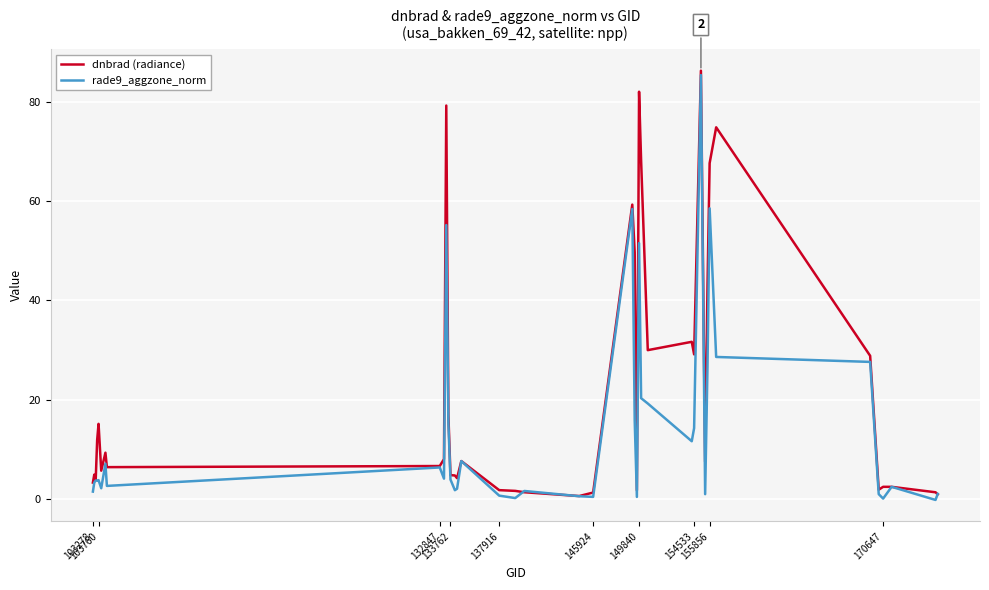

Which series has the largest total across all categories?

dnbrad (radiance)